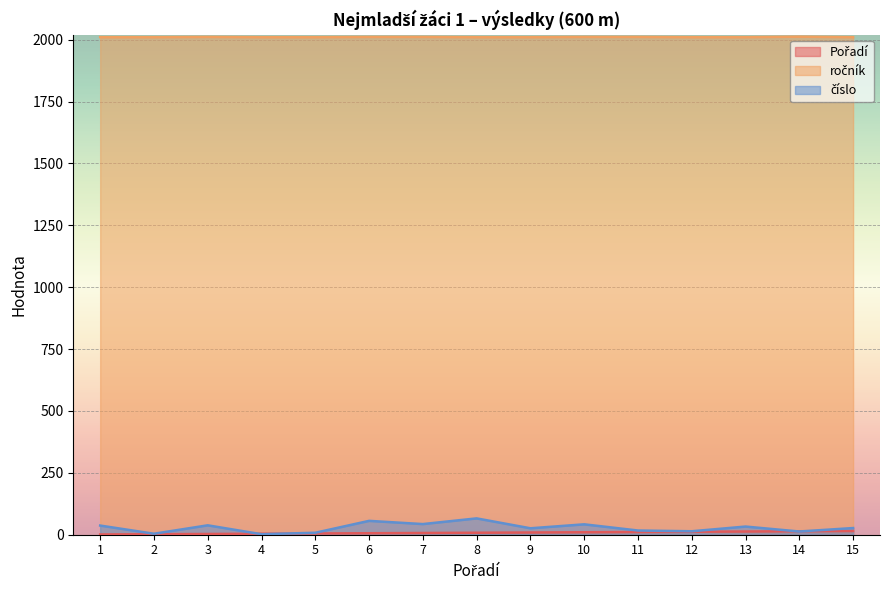

Reading left to right, what are all the values shown in this chart?

Pořadí: 1	2	3	4	5	6	7	8	9	10	11	12	13	14	15
ročník: 2010	2010	2011	2010	2010	2011	2011	2010	2010	2011	2011	2010	2010	2012	2010
číslo: 37	4	38	2	8	56	43	66	26	42	17	14	33	13	27